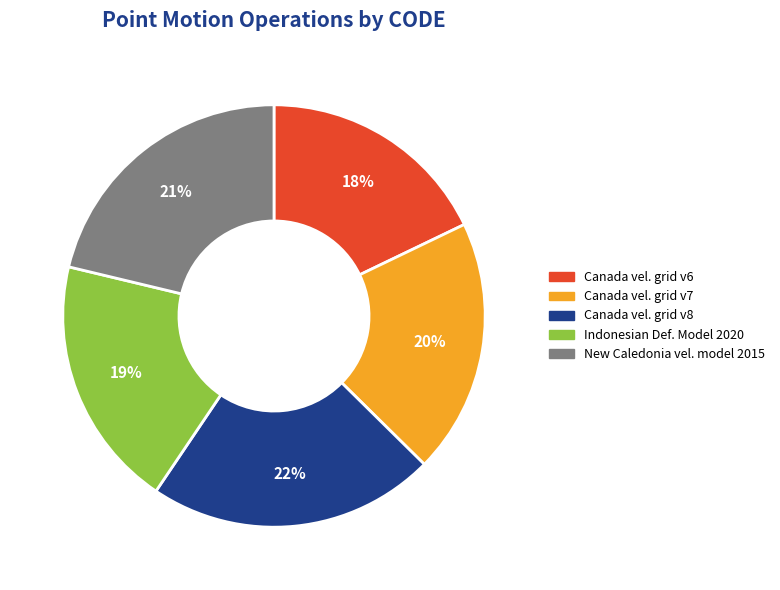

To the nearest percent, what is the average slice percentage?

20%